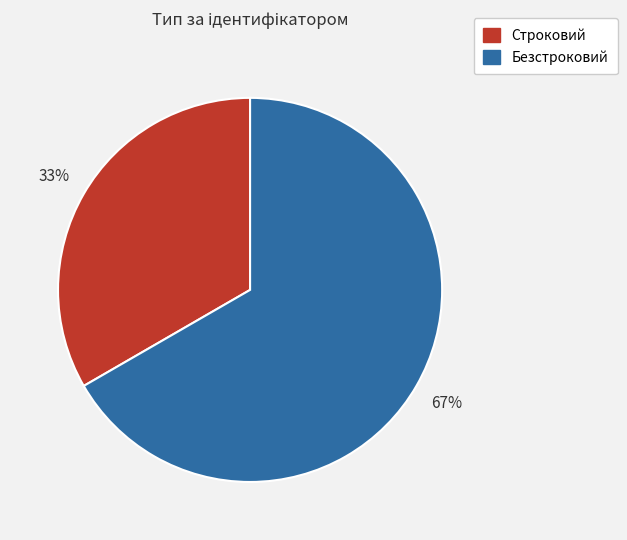

True or false: Строковий accounts for 22% of the total.

False